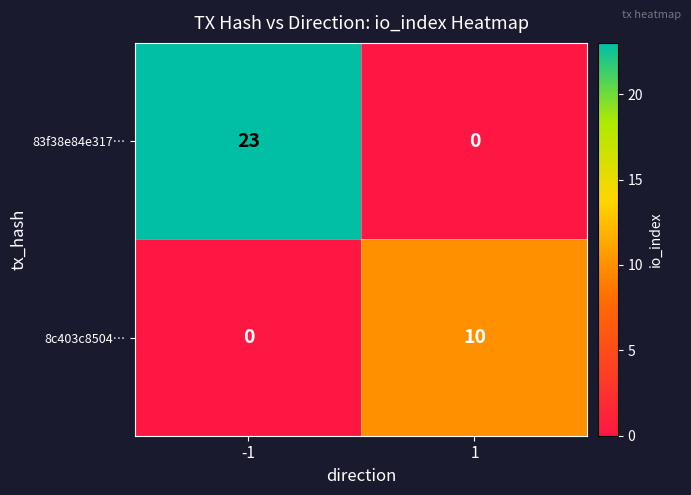

What is the spread (max minus min) of values at -1?

23